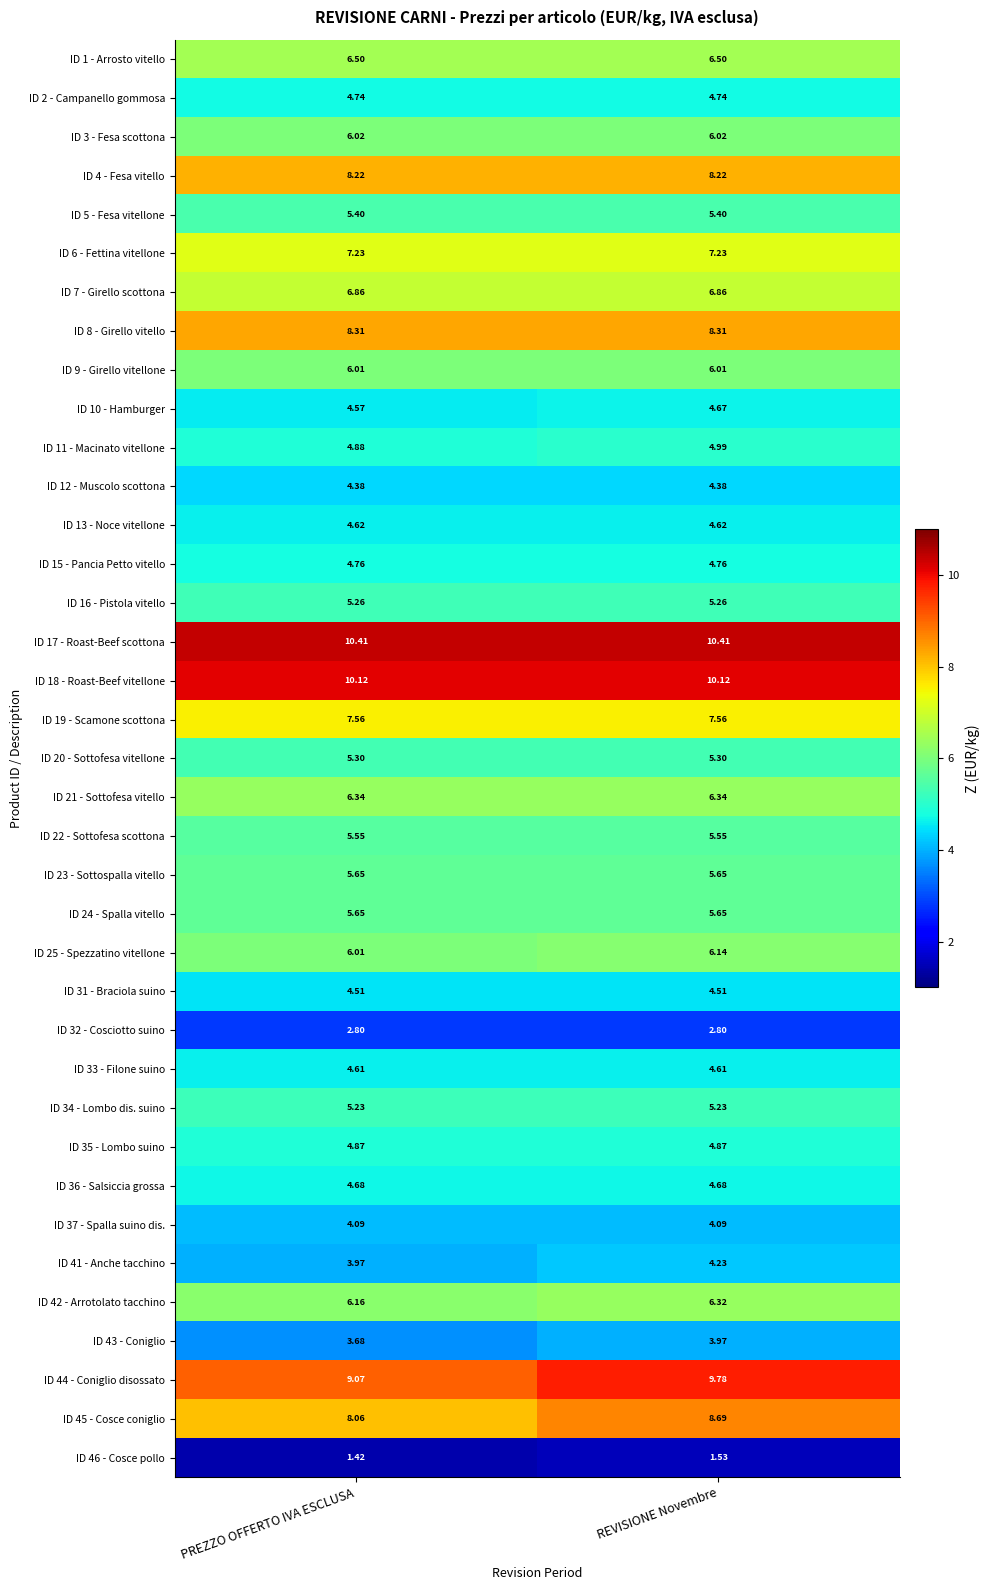

Between PREZZO OFFERTO IVA ESCLUSA and REVISIONE Novembre, which series saw the biggest shift?

ID 44 - Coniglio disossato